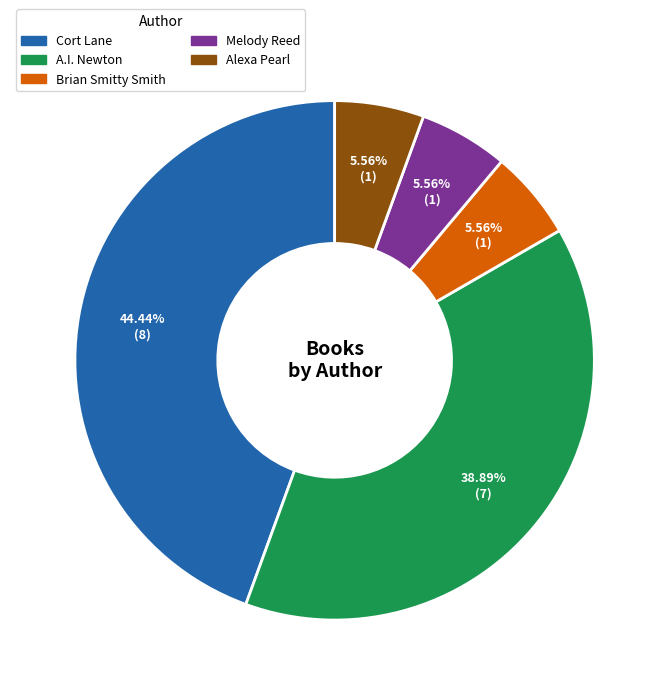

Is there any slice that represents more than half of the pie?

No